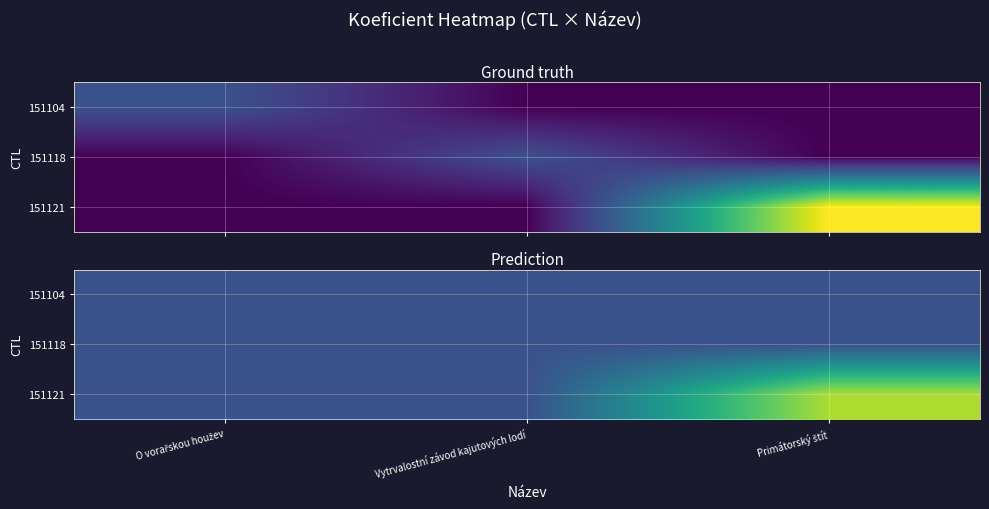

How many categories are shown in the chart?

3